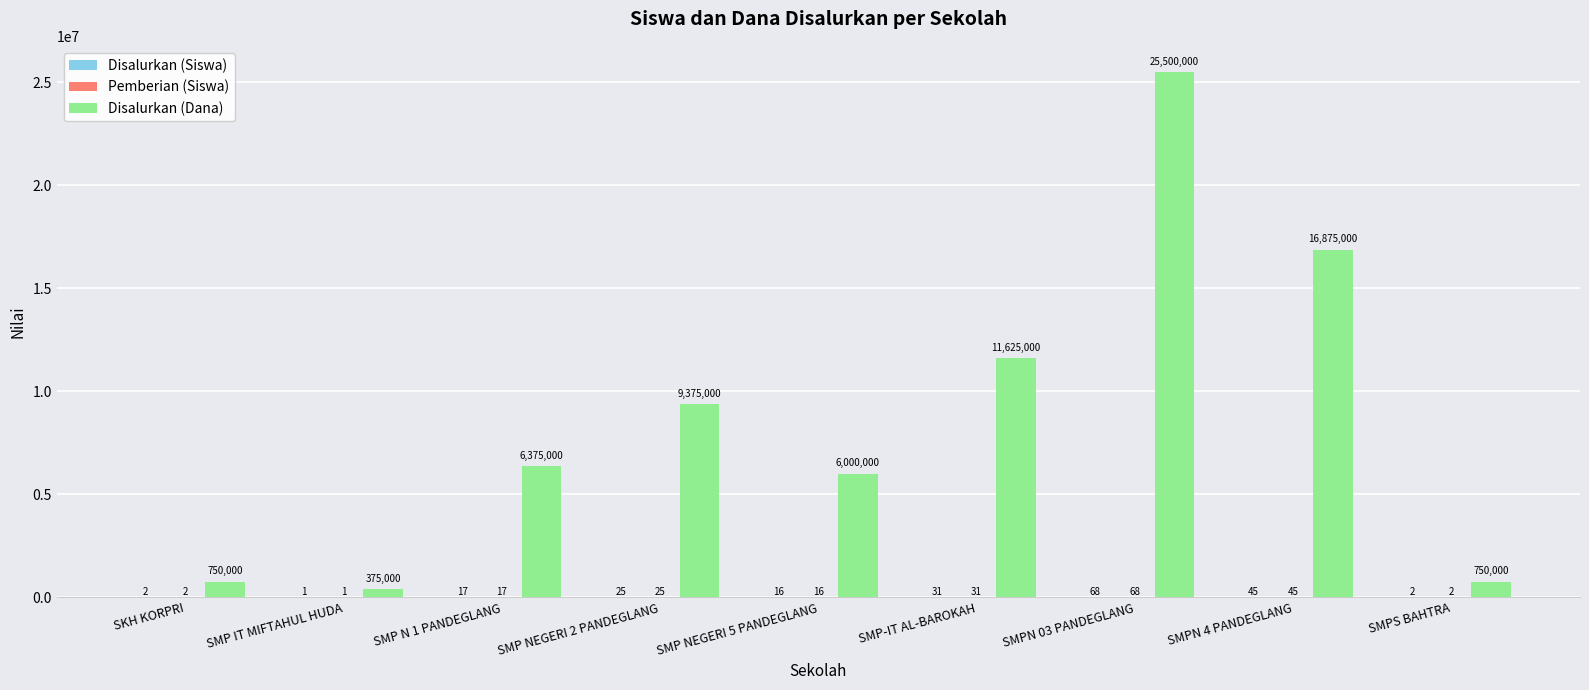

How many series are shown in this chart?

3